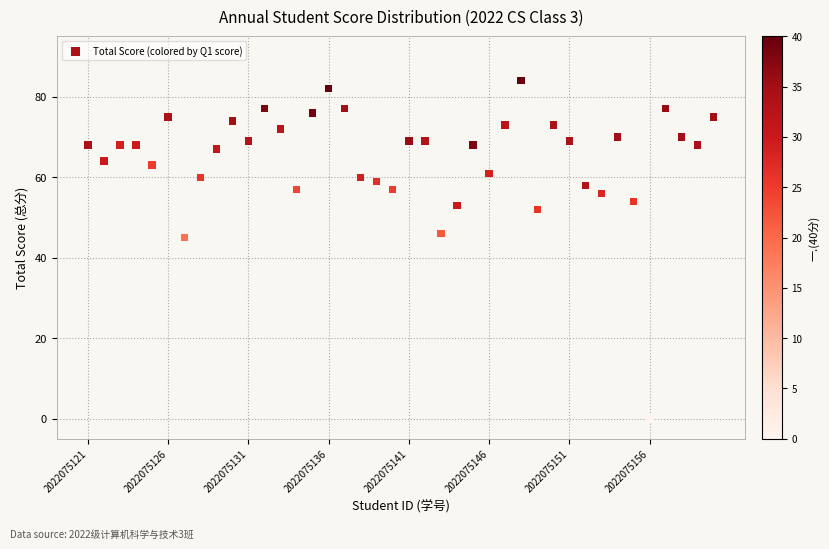

What is the range of X values (max minus min)?

39